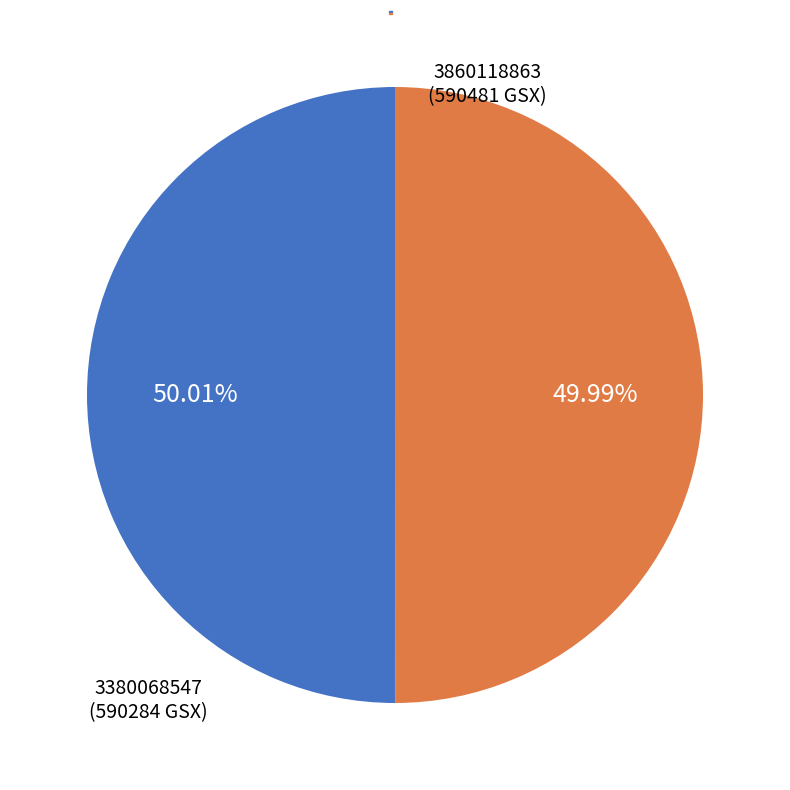

Does any single category account for the majority?

Yes